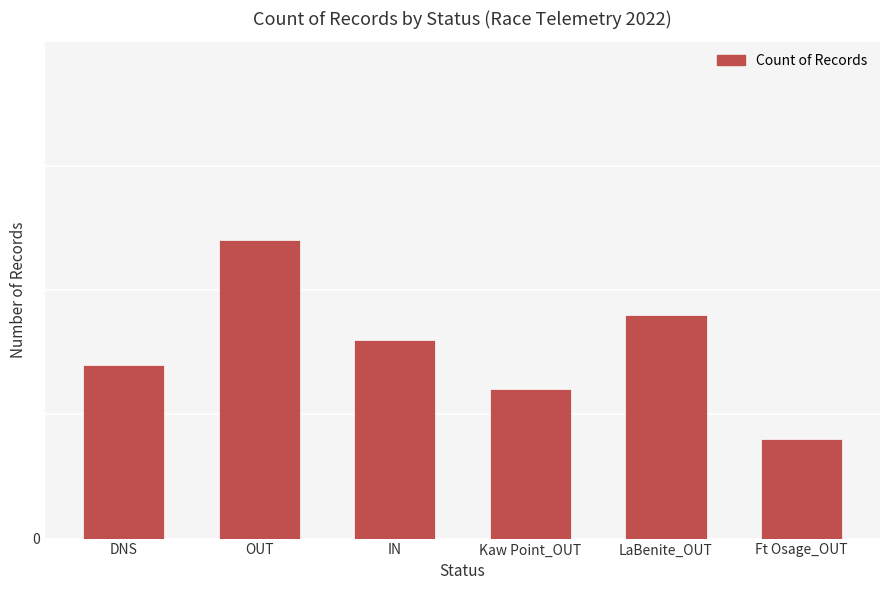

What is the label of the 5th bar from the right?

OUT